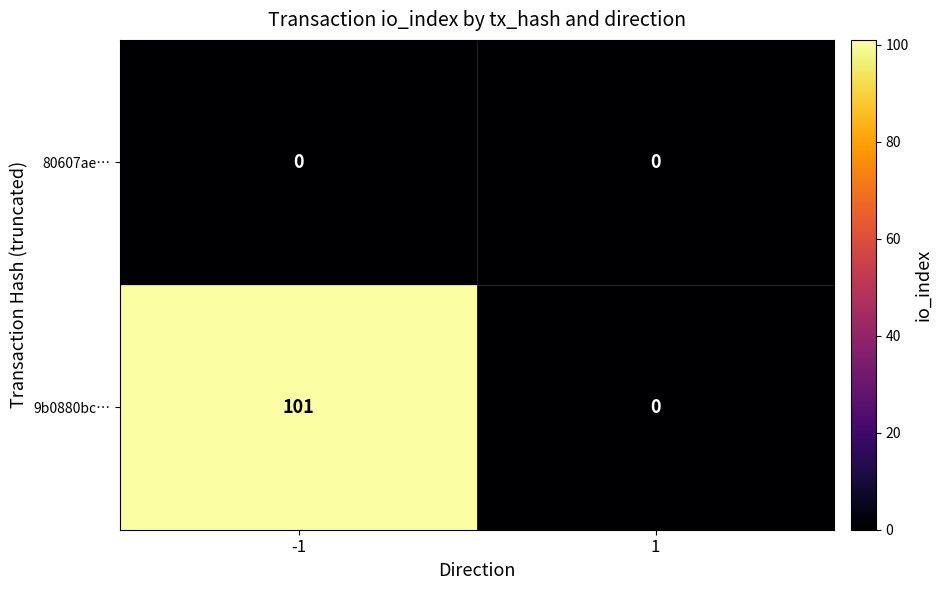

Reading left to right, extract all data points from this chart.

80607ae…: 0	0
9b0880bc…: 101	0